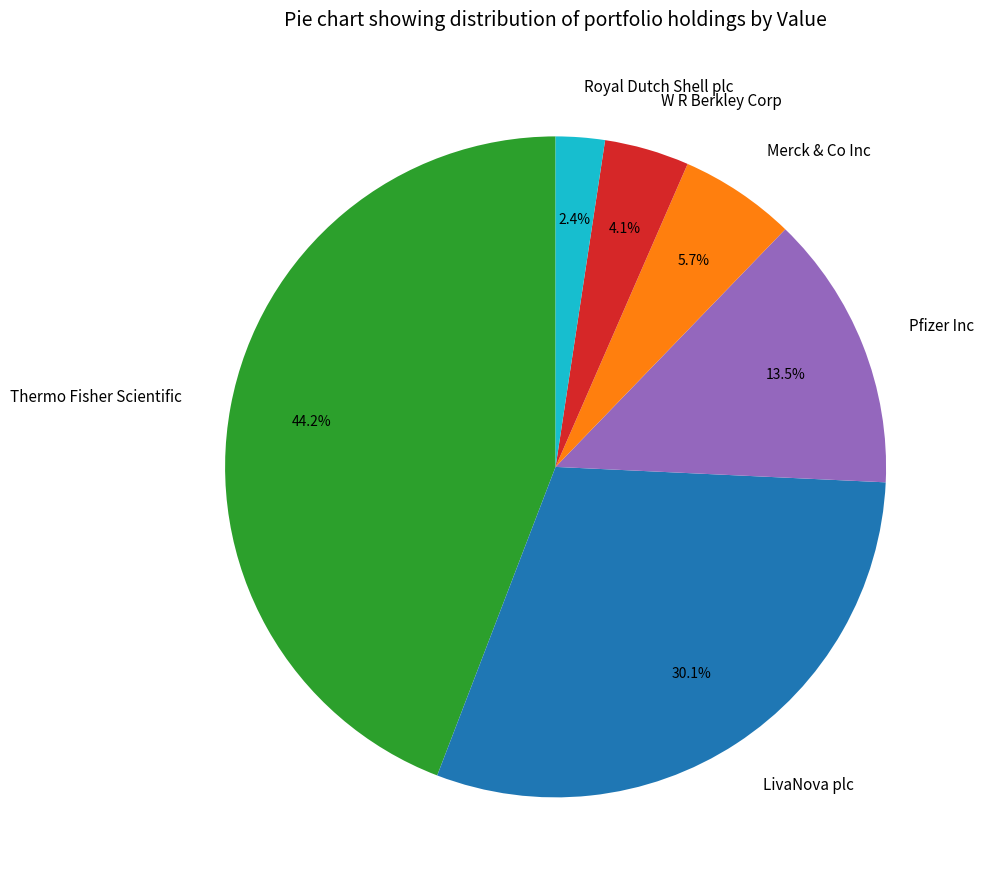

To the nearest percent, what percentage of the pie is LivaNova plc?

30%